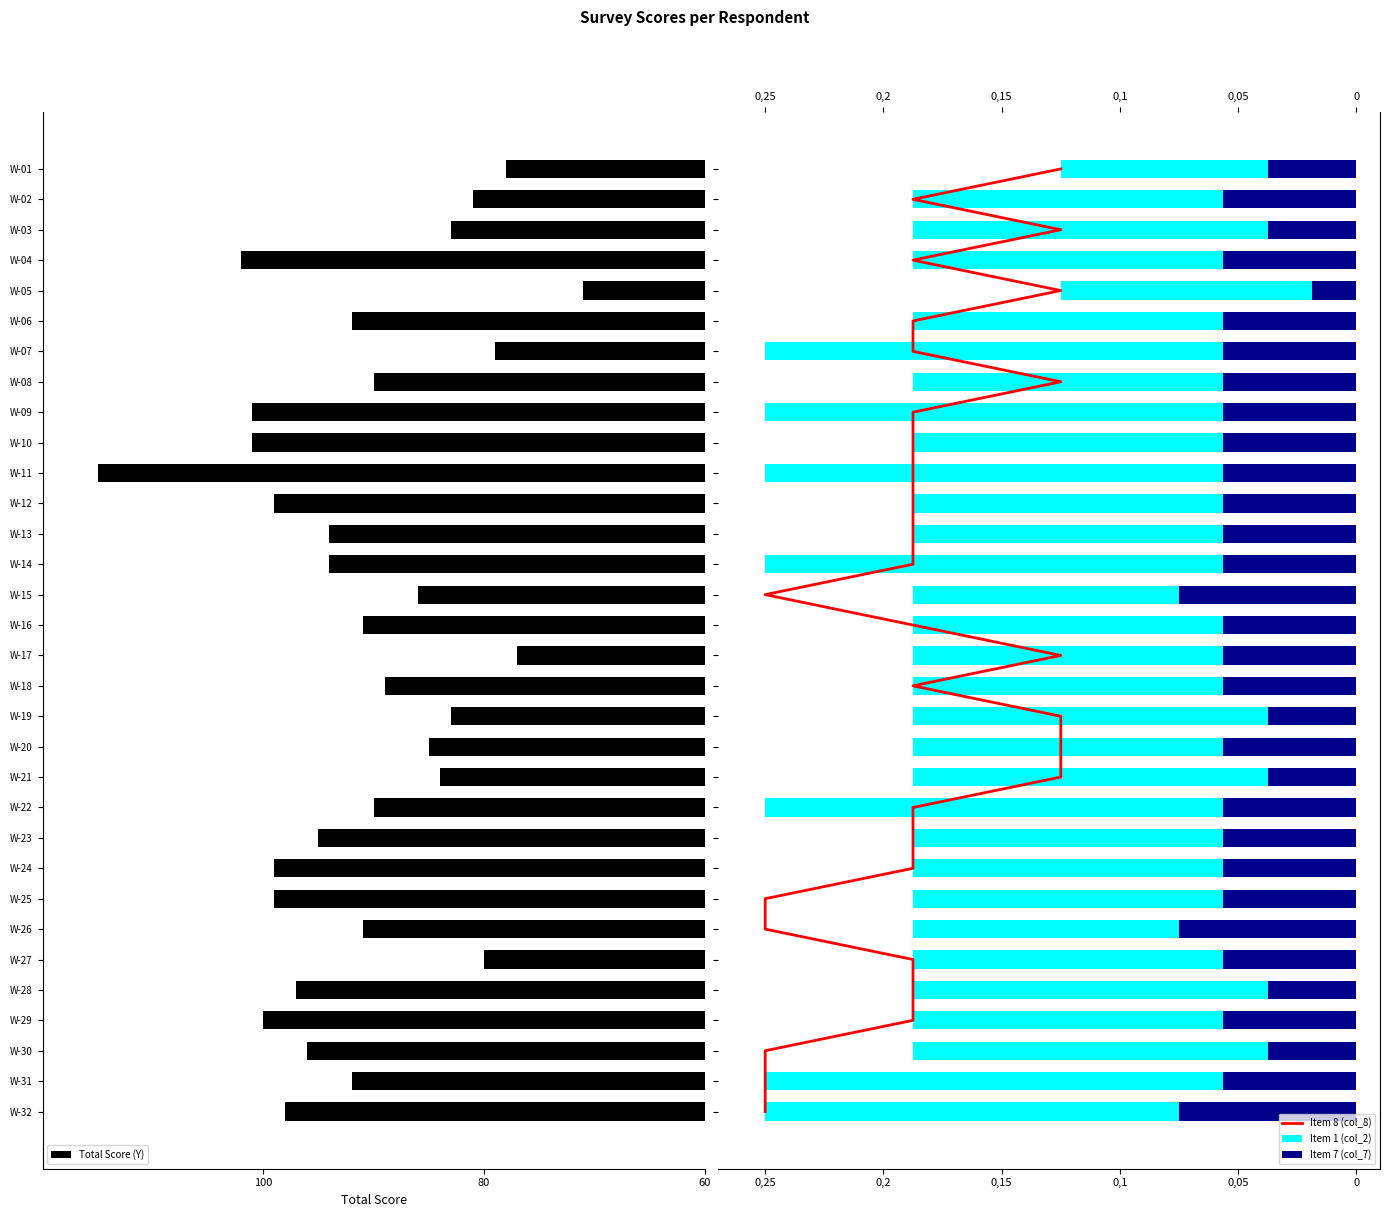

Which category has the lowest value in the Total Score (Y) series?

W-05